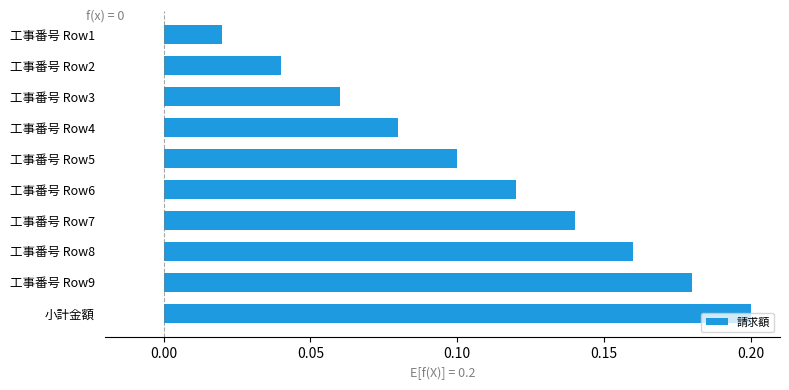

What is the change in value from 工事番号 Row2 to 工事番号 Row7?

+0.1